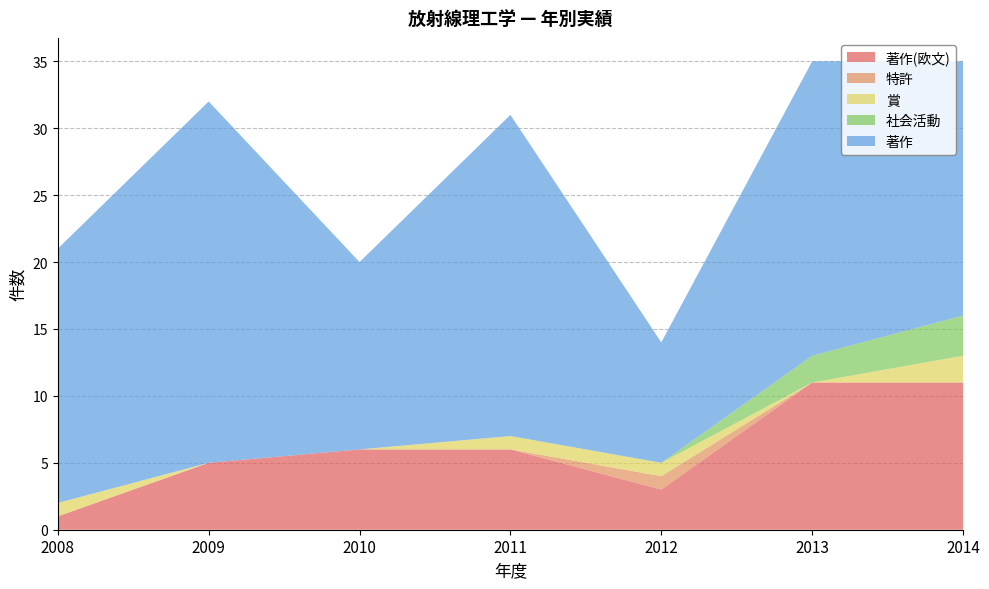

Reading right to left, what are all the values shown in this chart?

著作(欧文): 2014=11	2013=11	2012=3	2011=6	2010=6	2009=5	2008=1
特許: 2014=0	2013=0	2012=1	2011=0	2010=0	2009=0	2008=0
賞: 2014=2	2013=0	2012=1	2011=1	2010=0	2009=0	2008=1
社会活動: 2014=3	2013=2	2012=0	2011=0	2010=0	2009=0	2008=0
著作: 2014=19	2013=22	2012=9	2011=24	2010=14	2009=27	2008=19